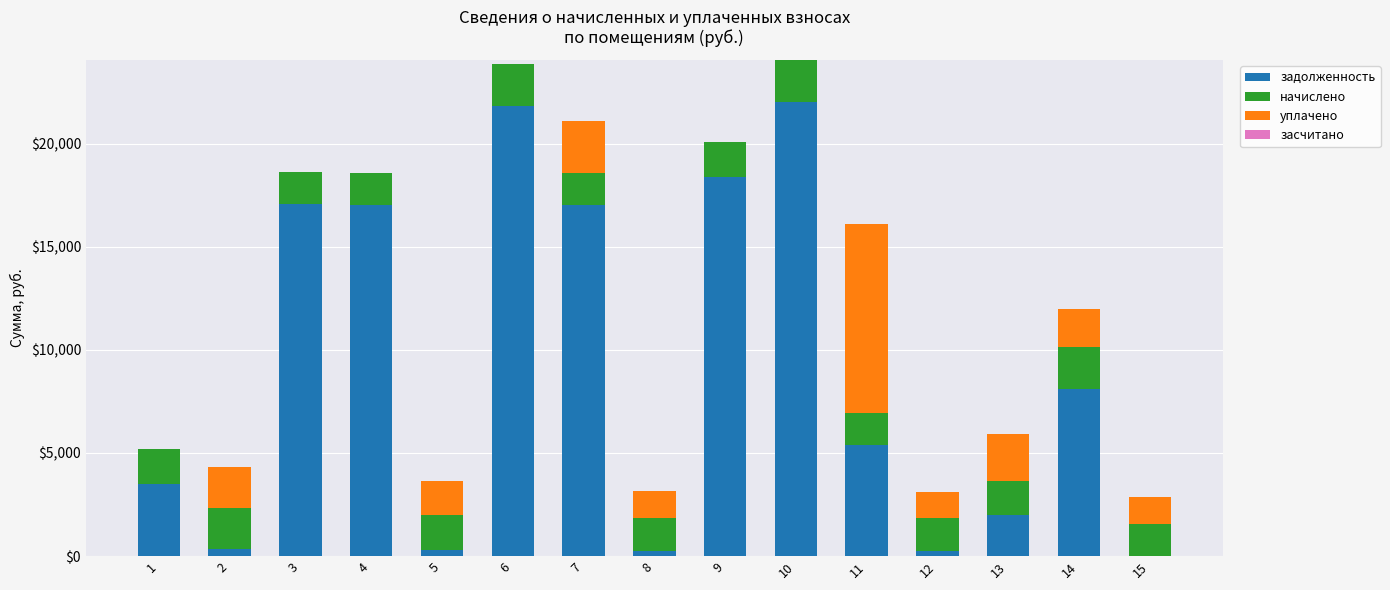

The value of задолженность at 15 is 0.0. True or false?

True